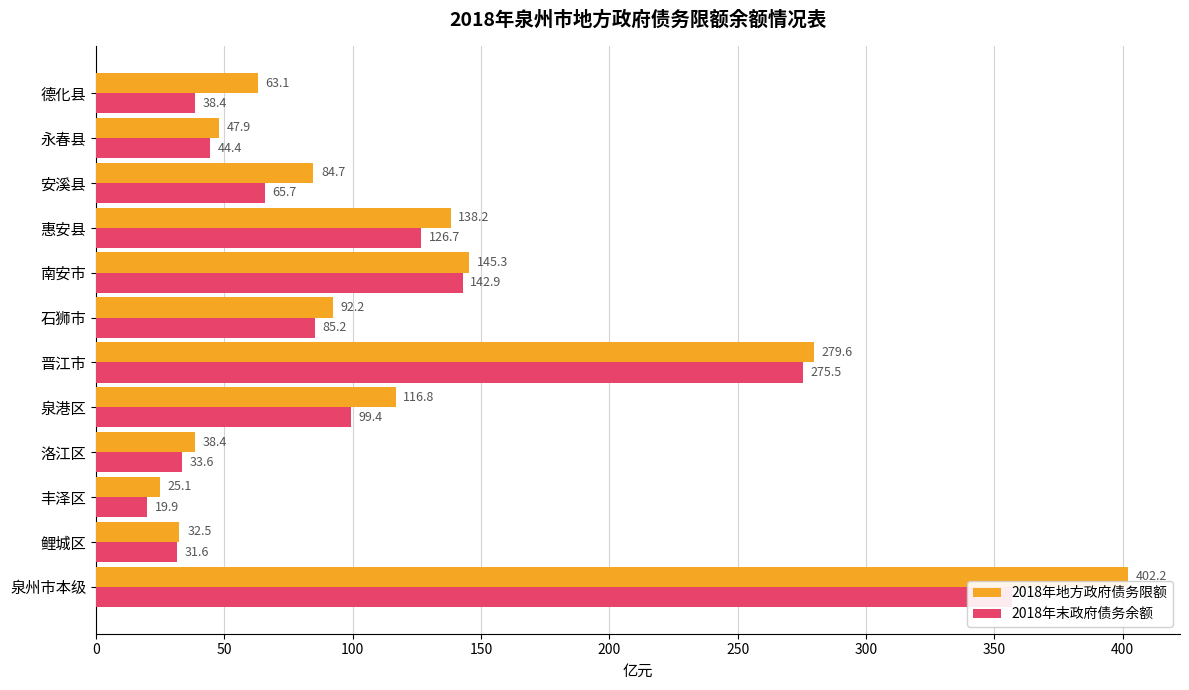

How many bars are there in total?

24